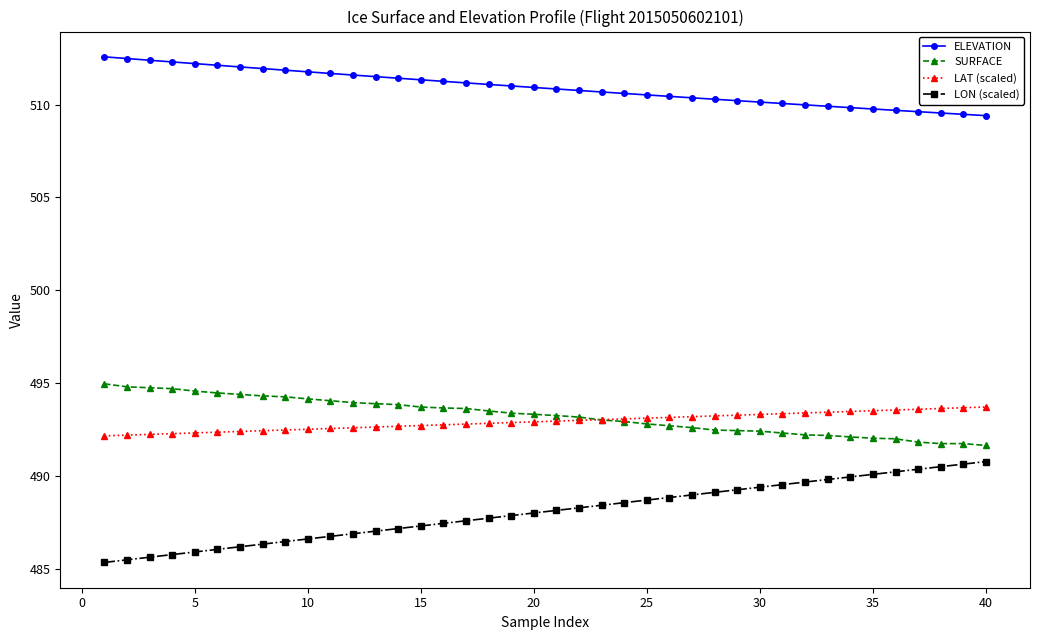

What is the highest value of the ELEVATION series?

512.6